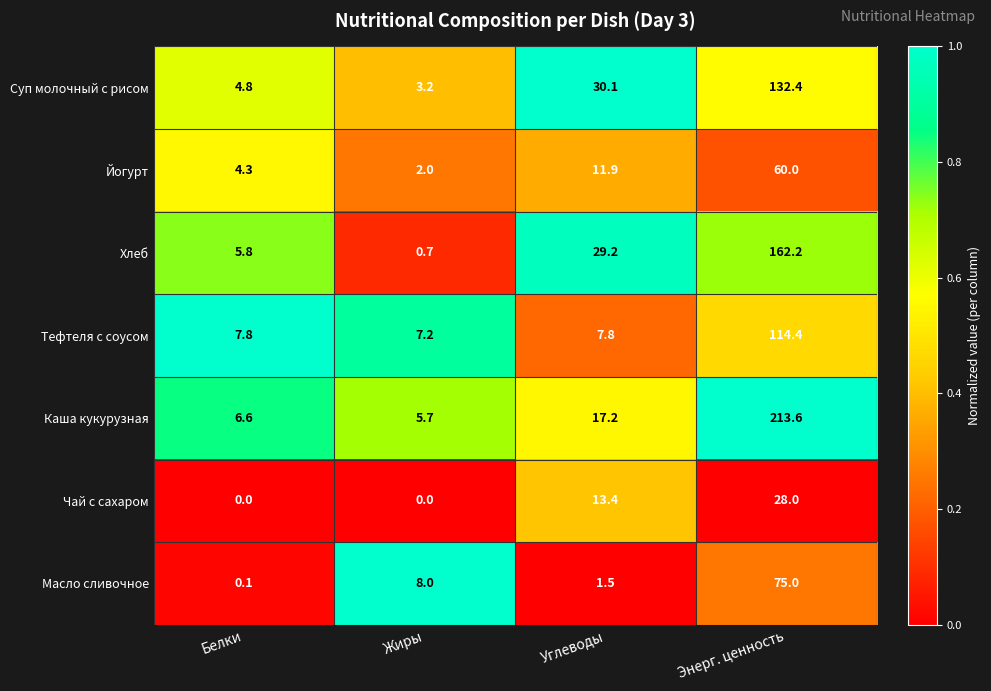

Between Жиры and Углеводы, which series saw the biggest shift?

Хлеб